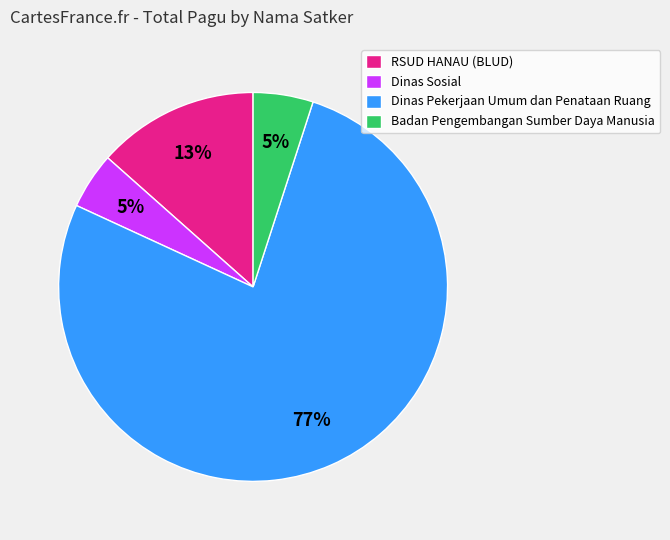

Is it true that Dinas Pekerjaan Umum dan Penataan Ruang is 77% of the pie?

True